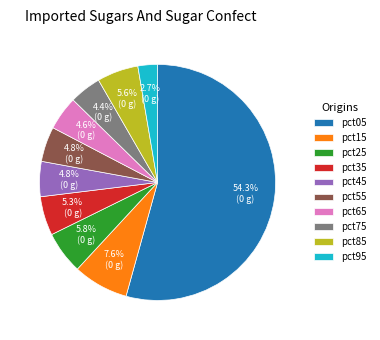

To the nearest percent, what is the average slice percentage?

10%